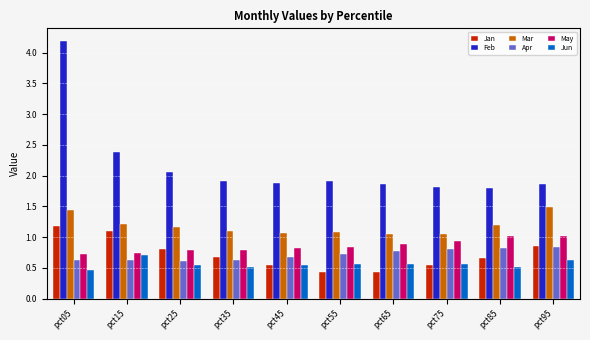

What is the spread (max minus min) of values at pct55?

1.5